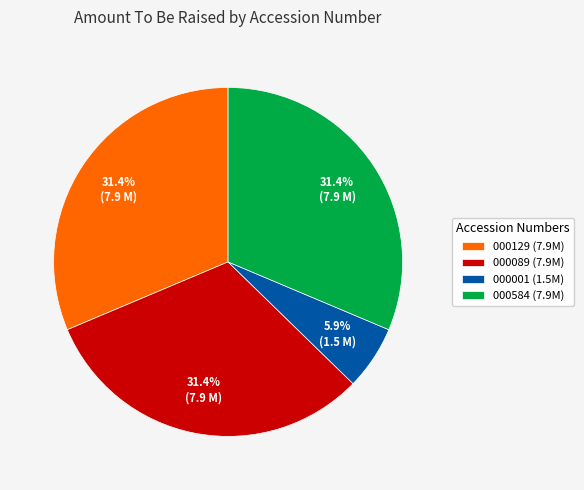

How many slices are in this pie chart?

4